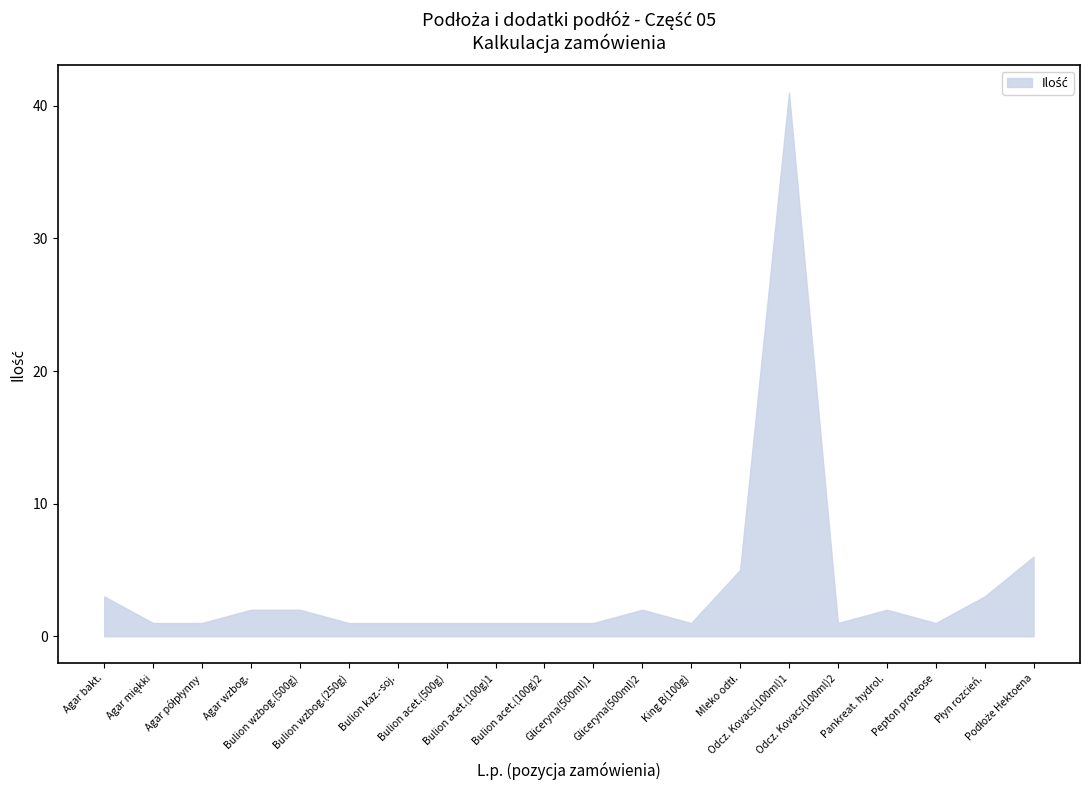

What is the sum of the values at 8 and 2?

2